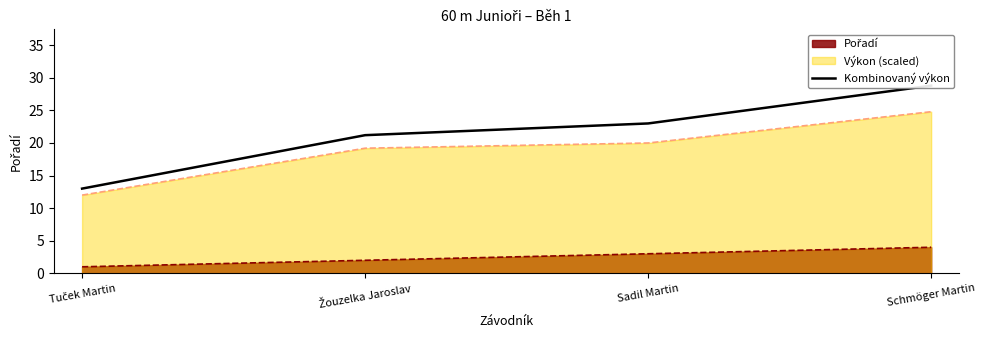

Reading left to right, transcribe all the data shown in this chart.

Tuček Martin=13.0	Žouzelka Jaroslav=21.2	Sadil Martin=23.0	Schmöger Martin=28.8